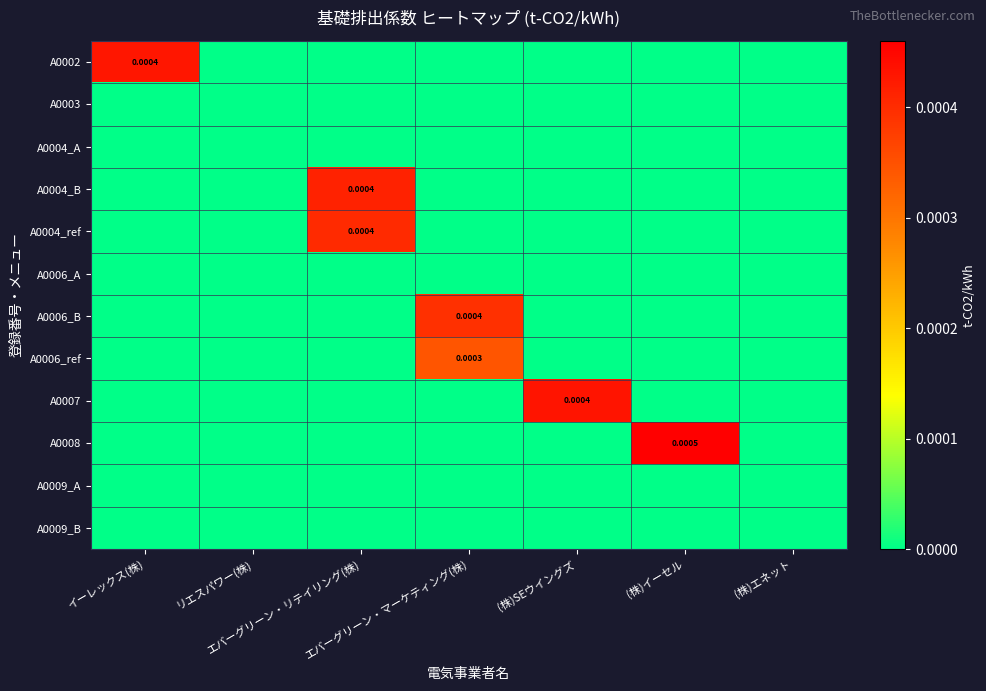

At (株)エネット, list the series in order from largest to smallest.

A0002, A0003, A0004_A, A0004_B, A0004_ref, A0006_A, A0006_B, A0006_ref, A0007, A0008, A0009_A, A0009_B